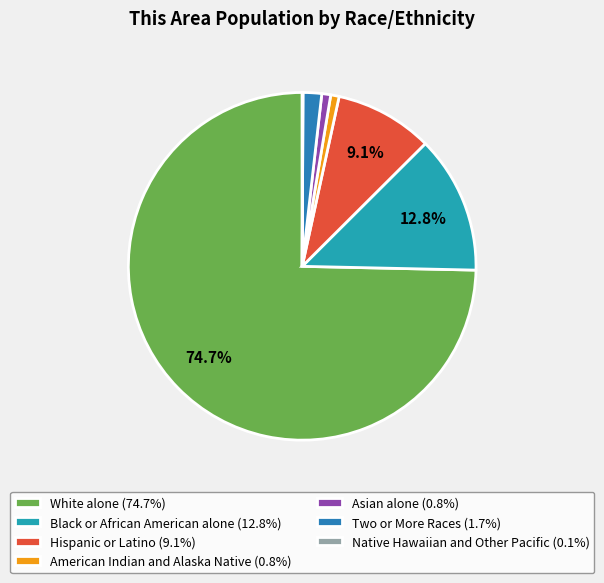

The Two or More Races slice represents 9% of the pie. True or false?

False